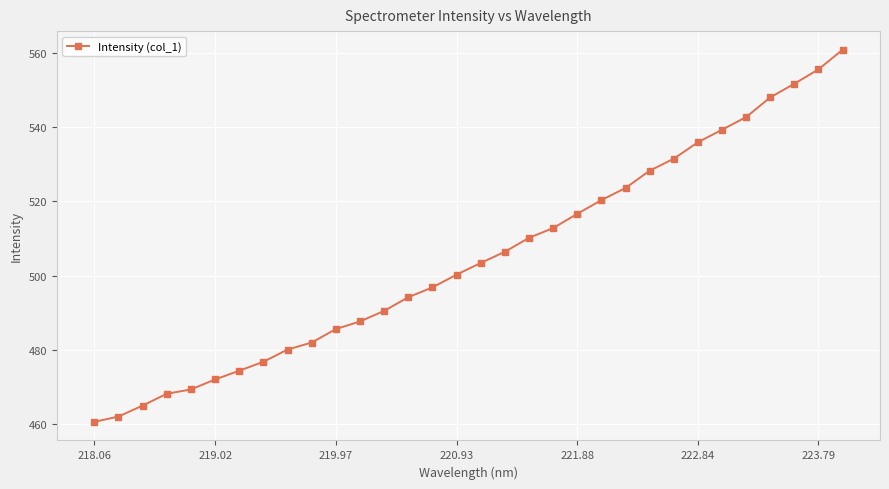

What is the difference between the maximum and minimum values?

100.1